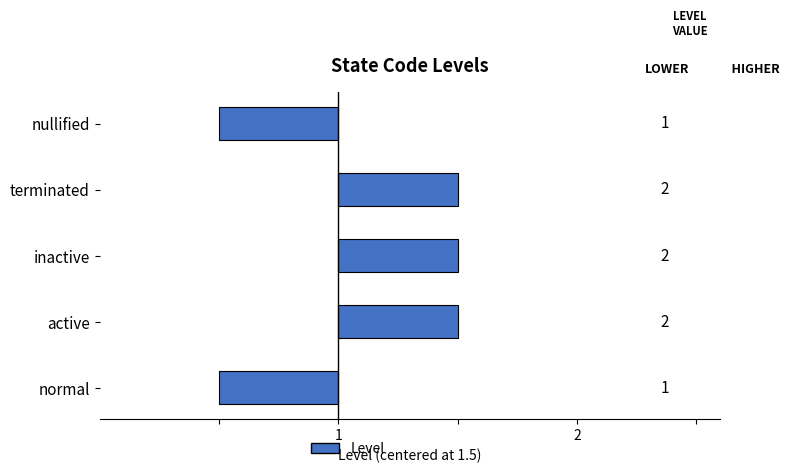

Approximately how many times larger is the value at terminated compared to nullified?

2.0